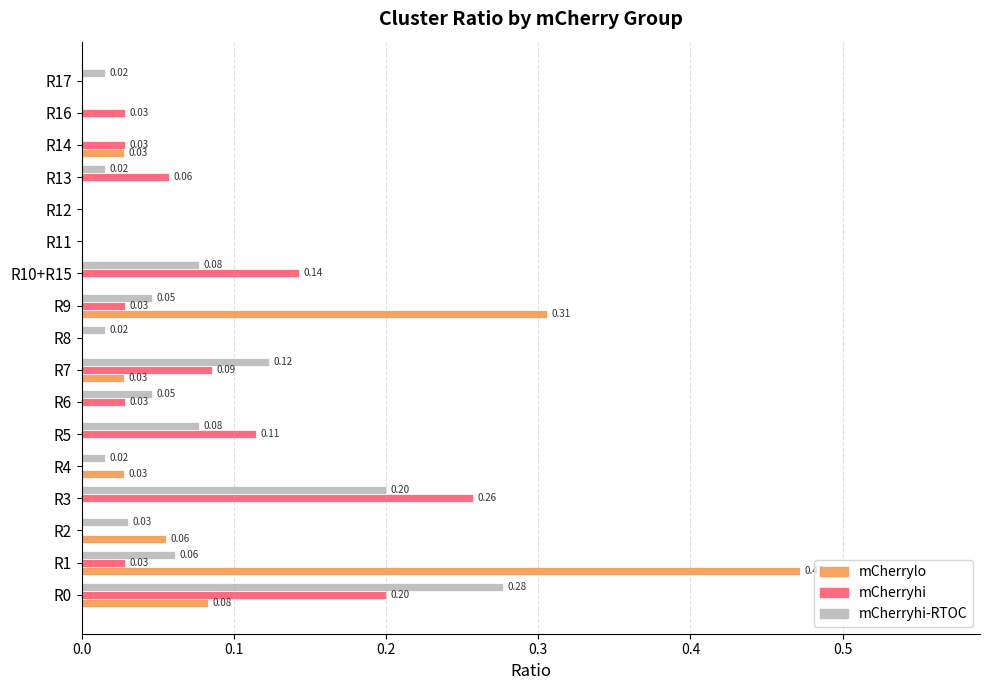

Is the value of mCherrylo at R7 greater than the value of mCherryhi-RTOC at R14?

Yes